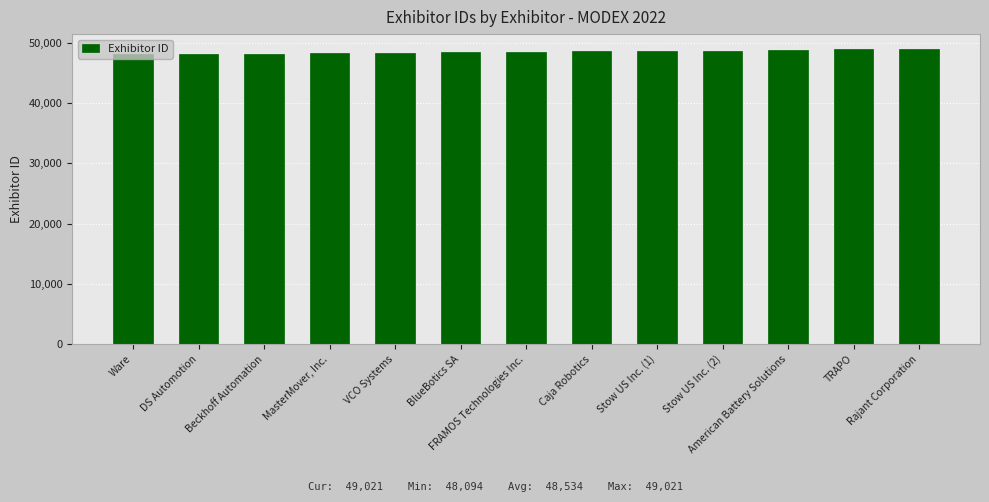

What is the ratio of the value at BlueBotics SA to the value at FRAMOS Technologies Inc.?

1.0